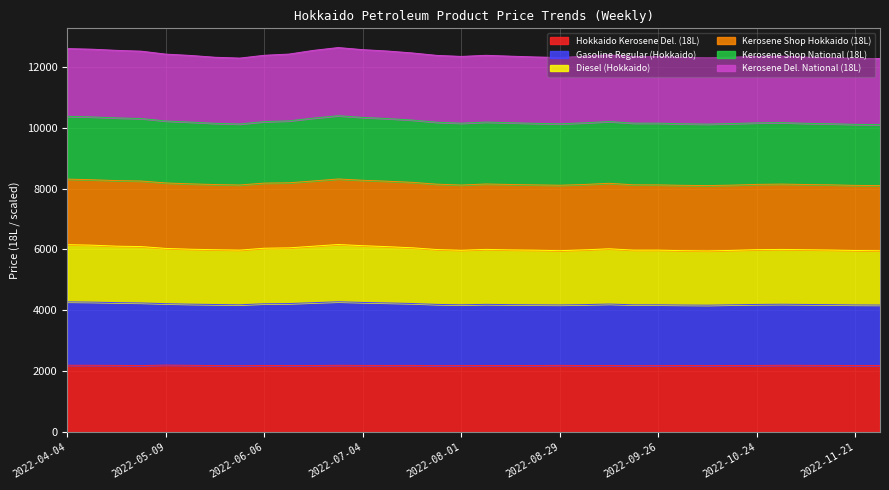

What is the label of the 1st point from the right?

2022-11-28